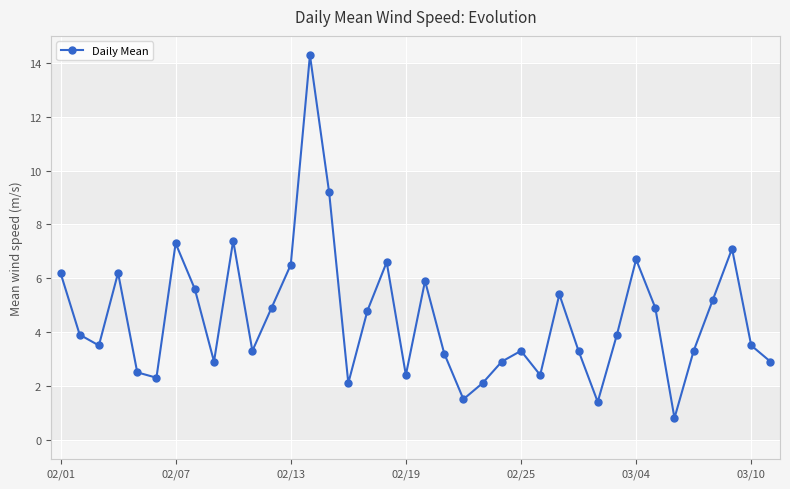

Reading left to right, transcribe all the data shown in this chart.

6.2	3.9	3.5	6.2	2.5	2.3	7.3	5.6	2.9	7.4	3.3	4.9	6.5	14.3	9.2	2.1	4.8	6.6	2.4	5.9	3.2	1.5	2.1	2.9	3.3	2.4	5.4	3.3	1.4	3.9	6.7	4.9	0.8	3.3	5.2	7.1	3.5	2.9